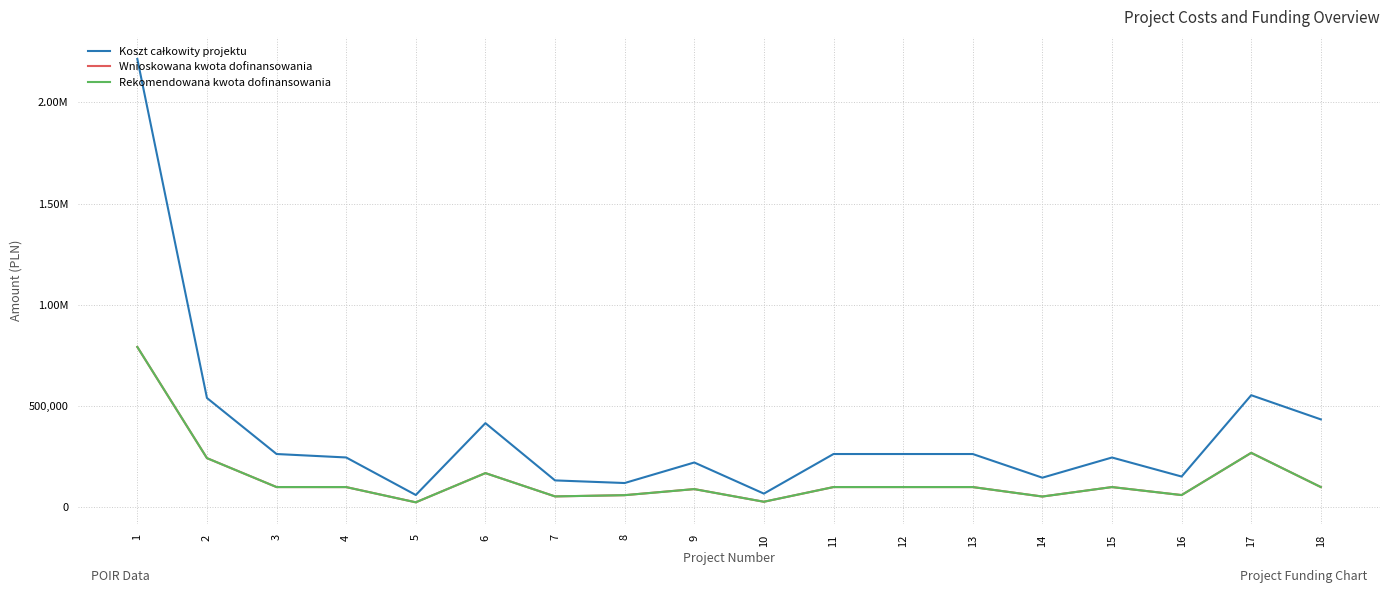

Which category has the lowest value across all series?

5